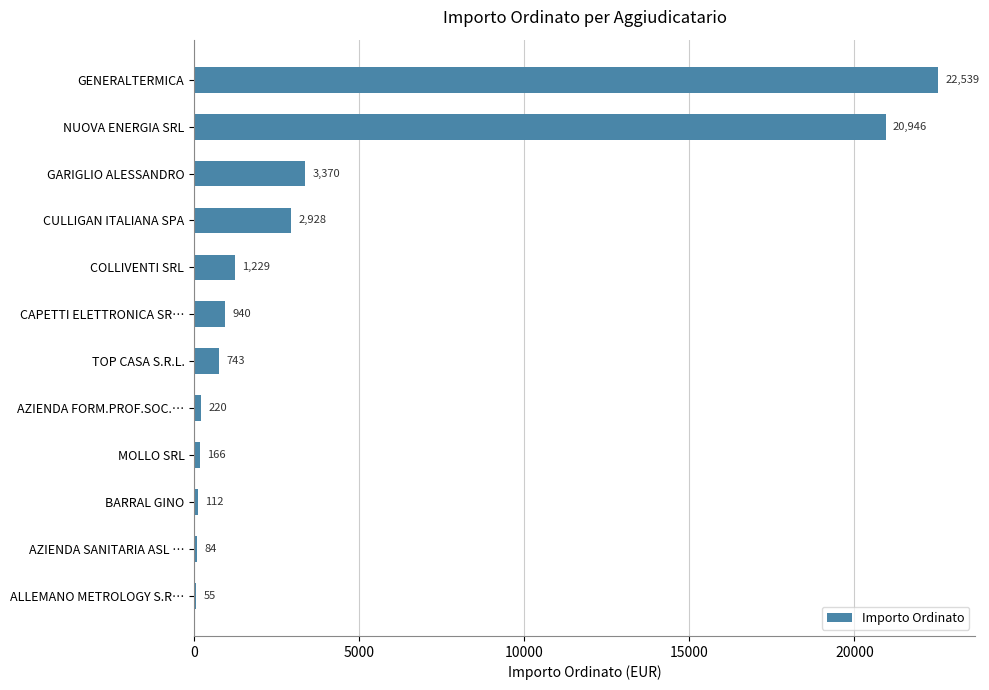

What is the sum of the values at CULLIGAN ITALIANA SPA and GENERALTERMICA?

25467.0